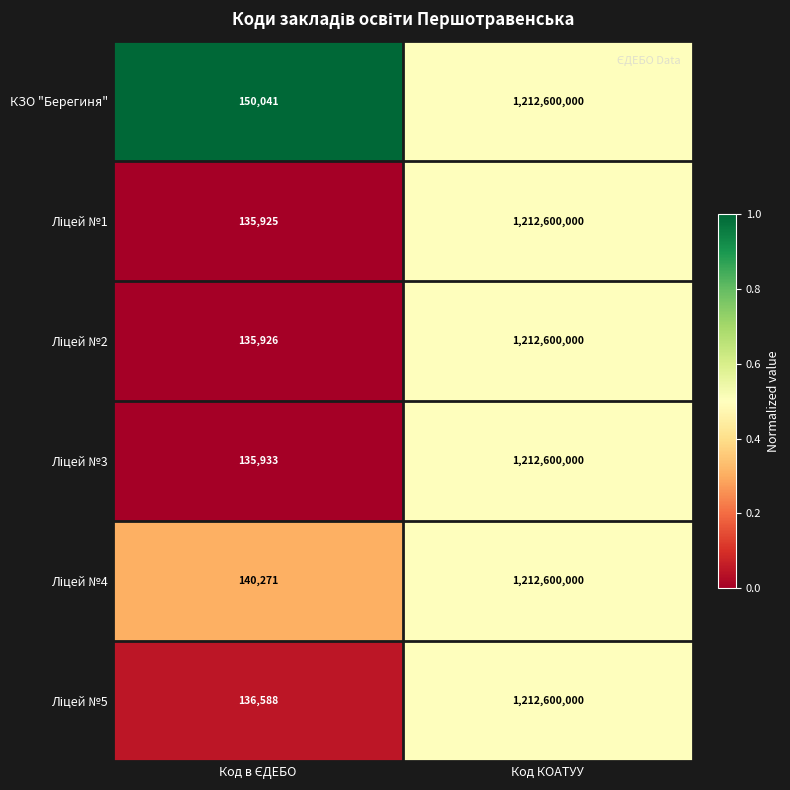

Which category has the highest value across all series?

Код КОАТУУ